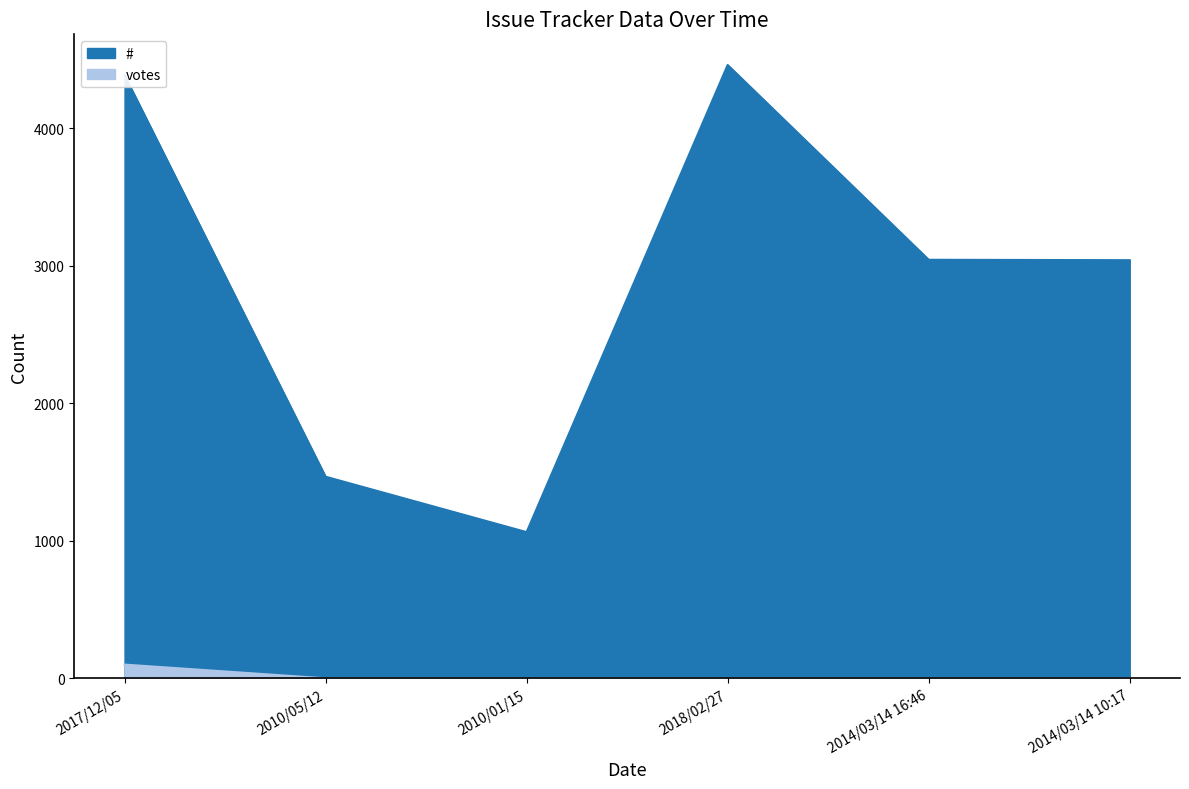

What is the label of the 5th point from the left?

2014/03/14 16:46